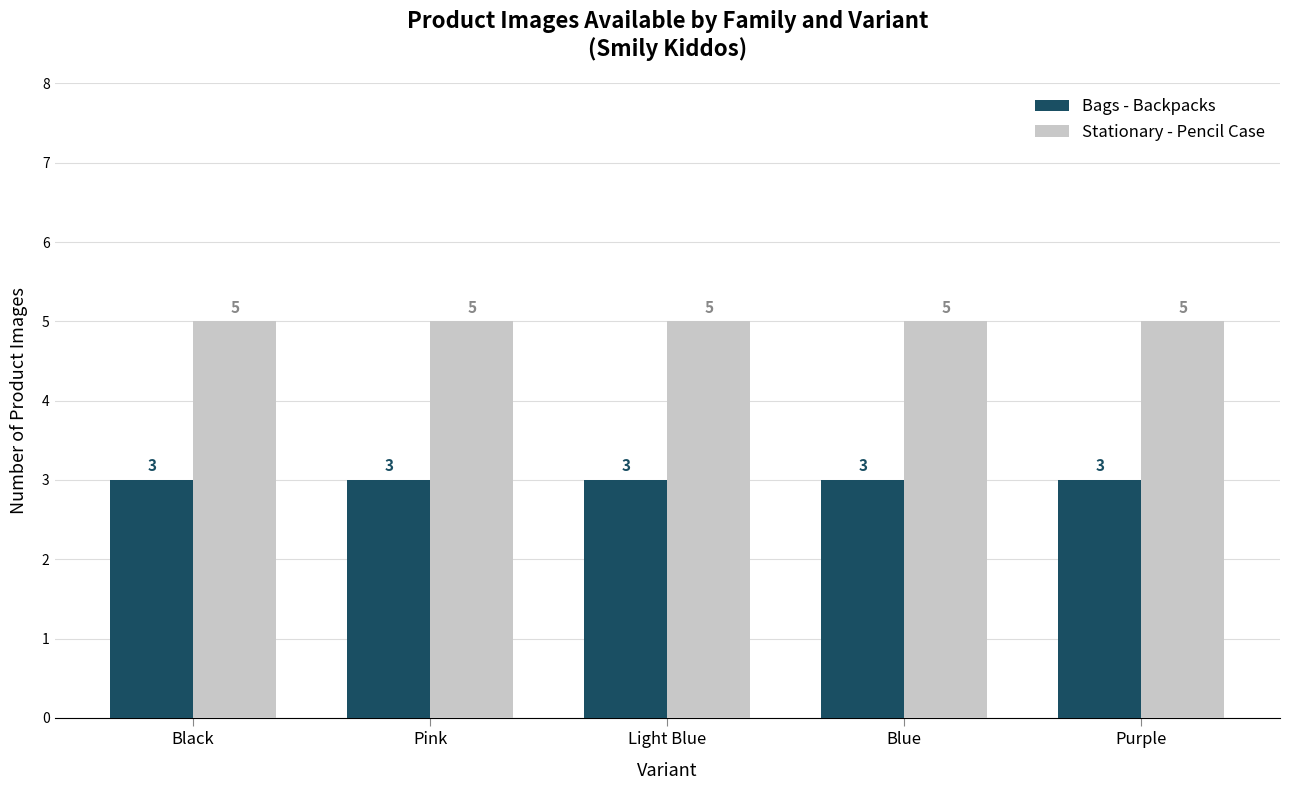

List the series in order of their peak value, lowest first.

Bags - Backpacks, Stationary - Pencil Case